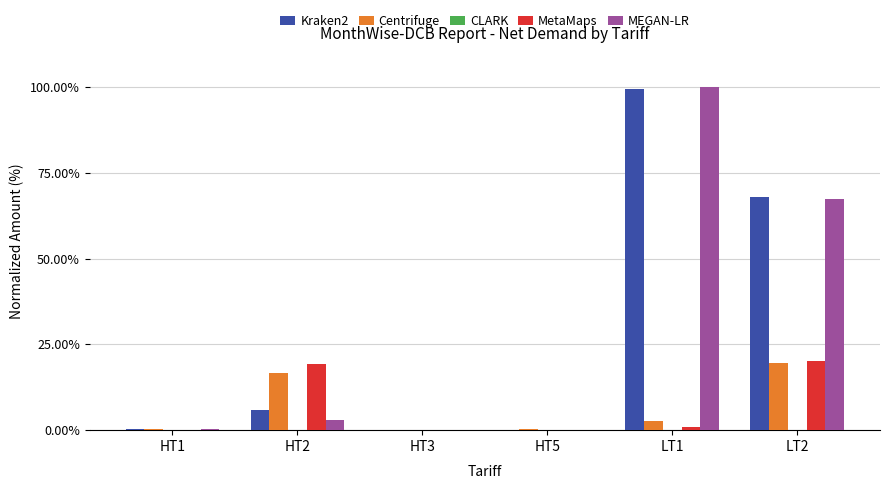

What is the total value across all series at LT1?

202.9